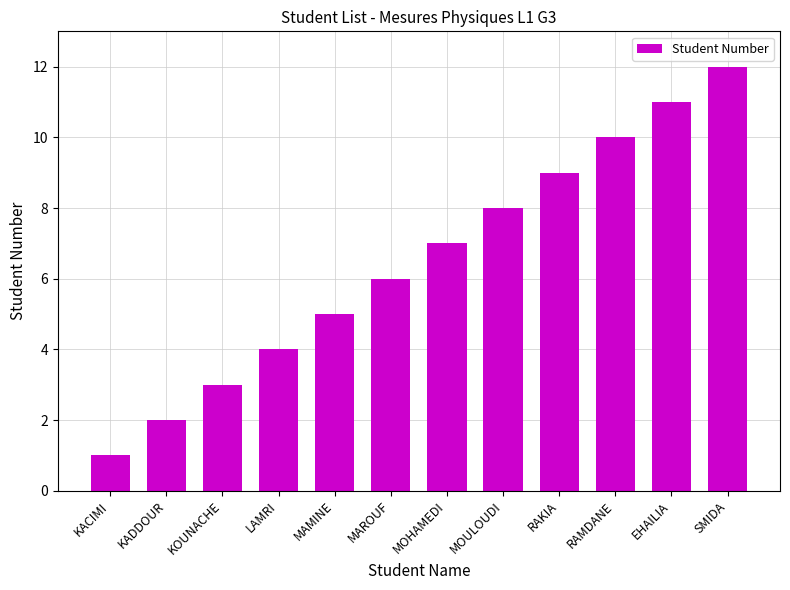

How many data points are less than 7?

6